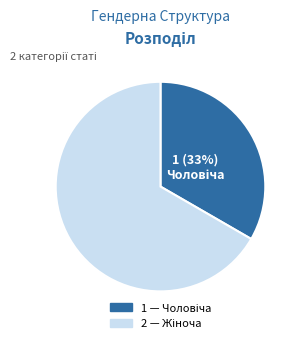

Is there any slice that represents more than half of the pie?

Yes